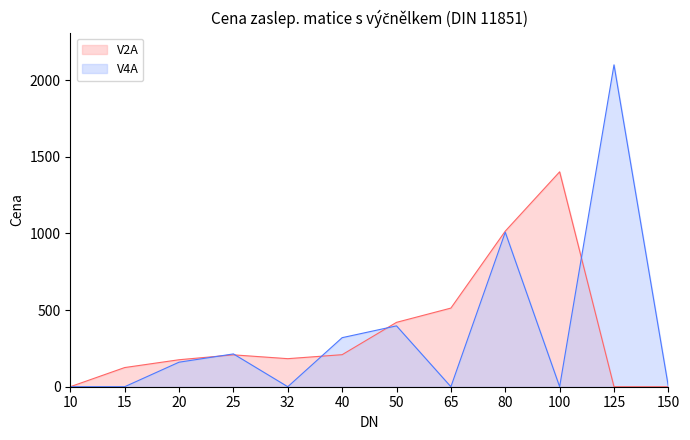

Reading left to right, transcribe all the data shown in this chart.

V2A: 0	125	176	208	183	209	420	513	1015	1402	0	0
V4A: 0	0	160	214	0	320	397	0	1008	0	2100	0